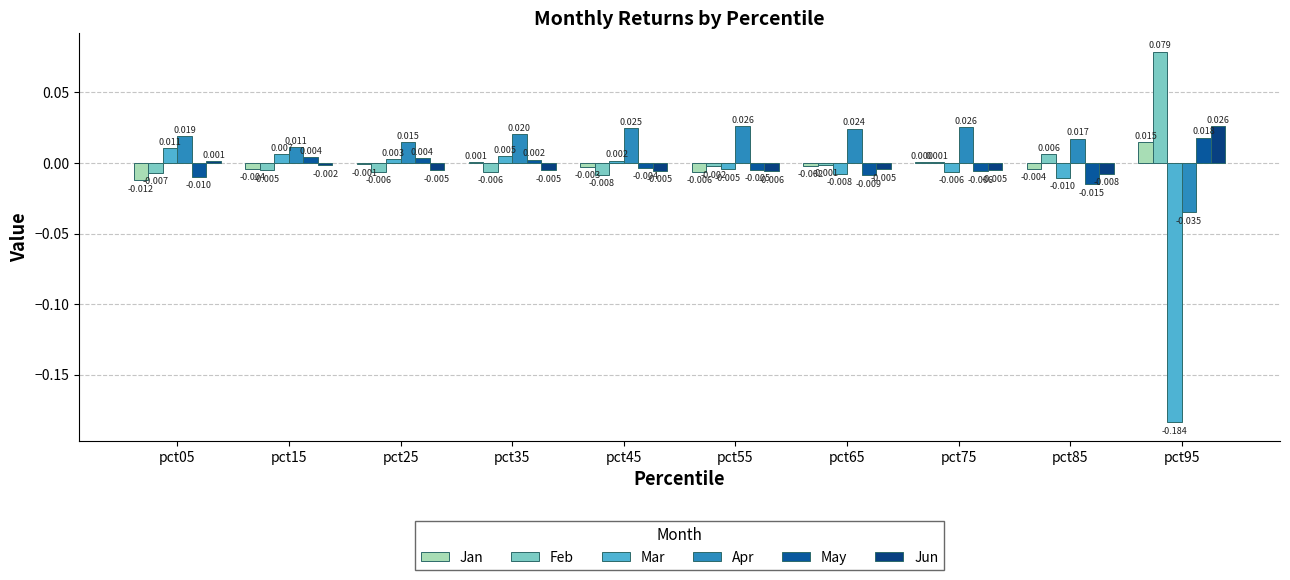

Reading left to right, extract all data points from this chart.

Jan: -0.0	-0.0	-0.0	0.0	-0.0	-0.0	-0.0	0.0	-0.0	0.0
Feb: -0.0	-0.0	-0.0	-0.0	-0.0	-0.0	-0.0	0.0	0.0	0.1
Mar: 0.0	0.0	0.0	0.0	0.0	-0.0	-0.0	-0.0	-0.0	-0.2
Apr: 0.0	0.0	0.0	0.0	0.0	0.0	0.0	0.0	0.0	-0.0
May: -0.0	0.0	0.0	0.0	-0.0	-0.0	-0.0	-0.0	-0.0	0.0
Jun: 0.0	-0.0	-0.0	-0.0	-0.0	-0.0	-0.0	-0.0	-0.0	0.0